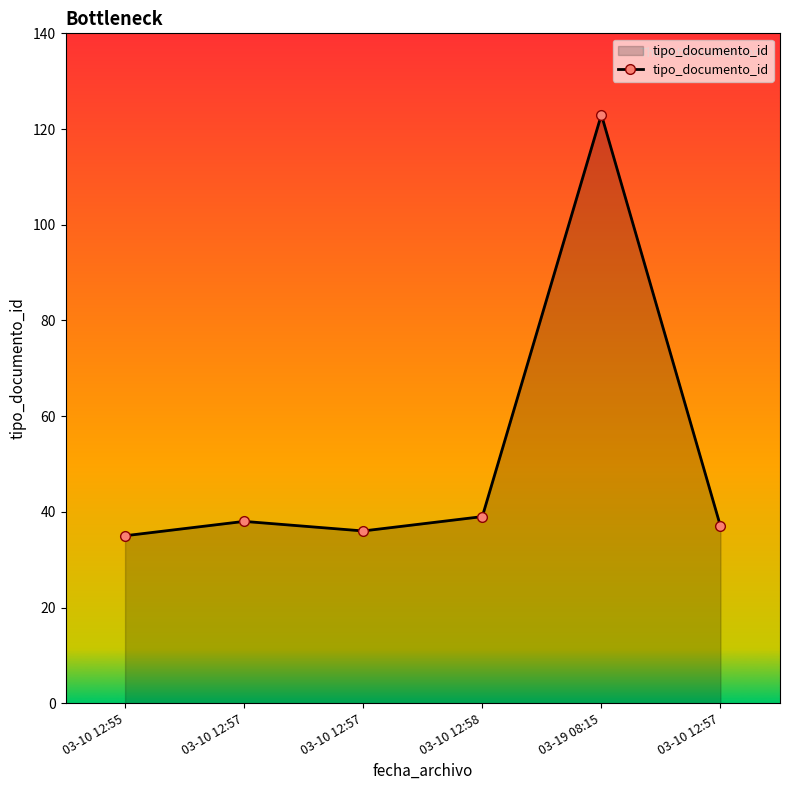

The value at 03-10 12:57 is 37. True or false?

True